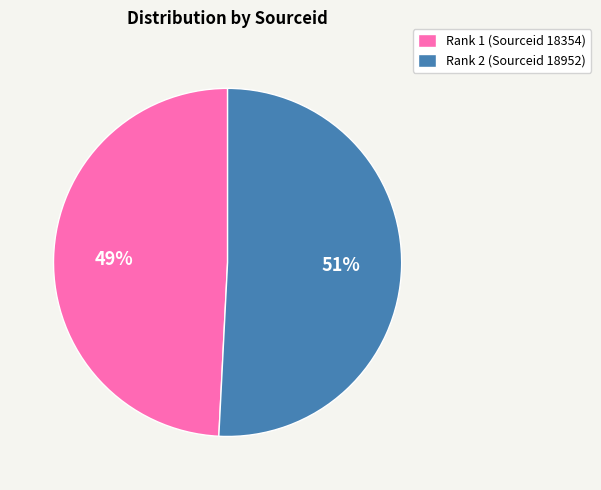

Which category has the biggest portion of the pie?

Rank 2 (Sourceid 18952)